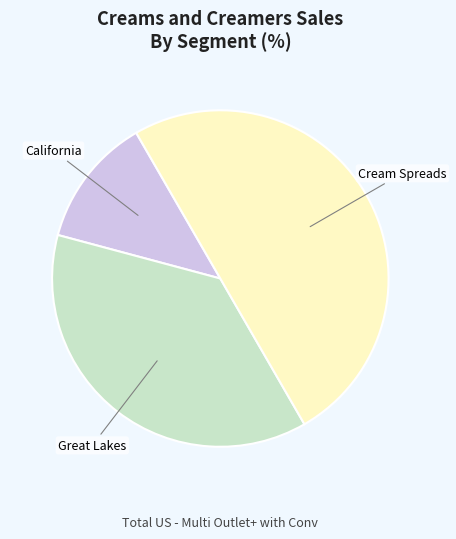

Rank the categories by value from lowest to highest.

California, Great Lakes, Cream Spreads